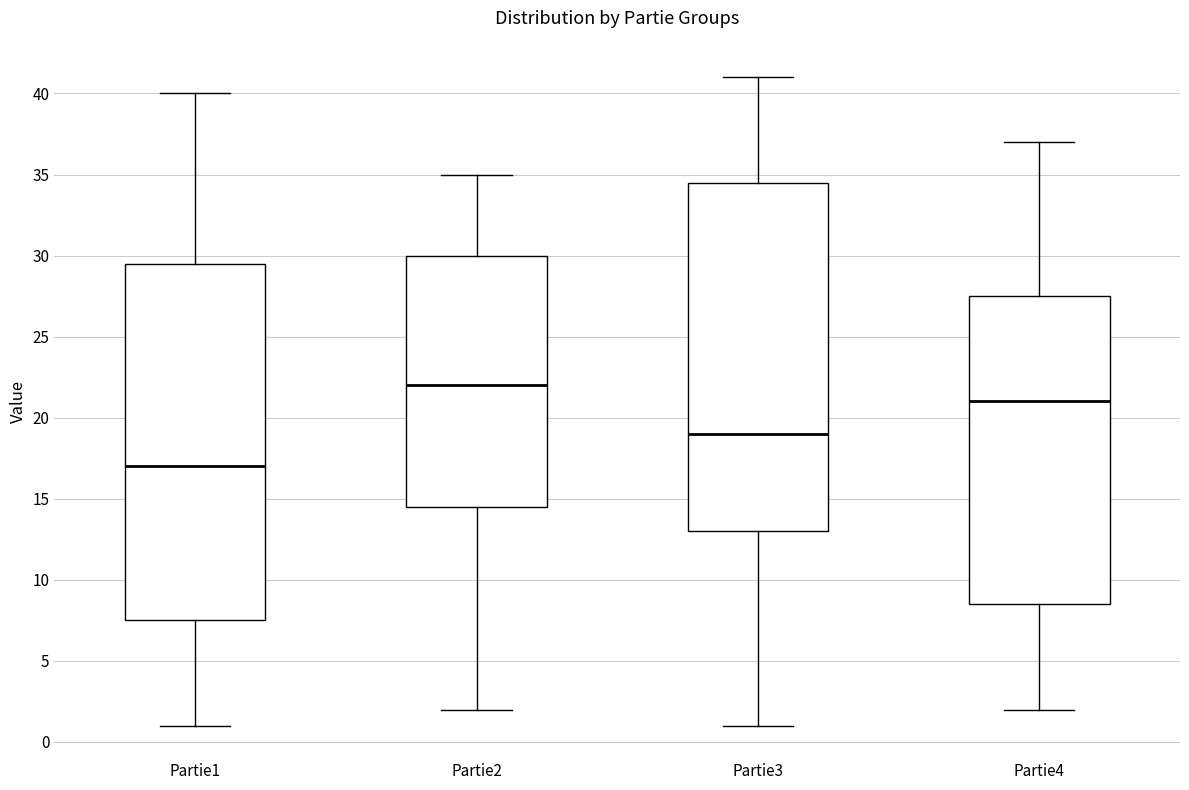

Reading left to right, read every box against the y-axis: the position of its median line, the range the box covers, and the ends of its whiskers. The values are not printed on the chart, so give them approximately, as read against the axis.

Partie1: median 17.0, box 7.5 to 29.5, whiskers 1.0 to 40.0
Partie2: median 22.0, box 14.5 to 30.0, whiskers 2.0 to 35.0
Partie3: median 19.0, box 13.0 to 34.5, whiskers 1.0 to 41.0
Partie4: median 21.0, box 8.5 to 27.5, whiskers 2.0 to 37.0